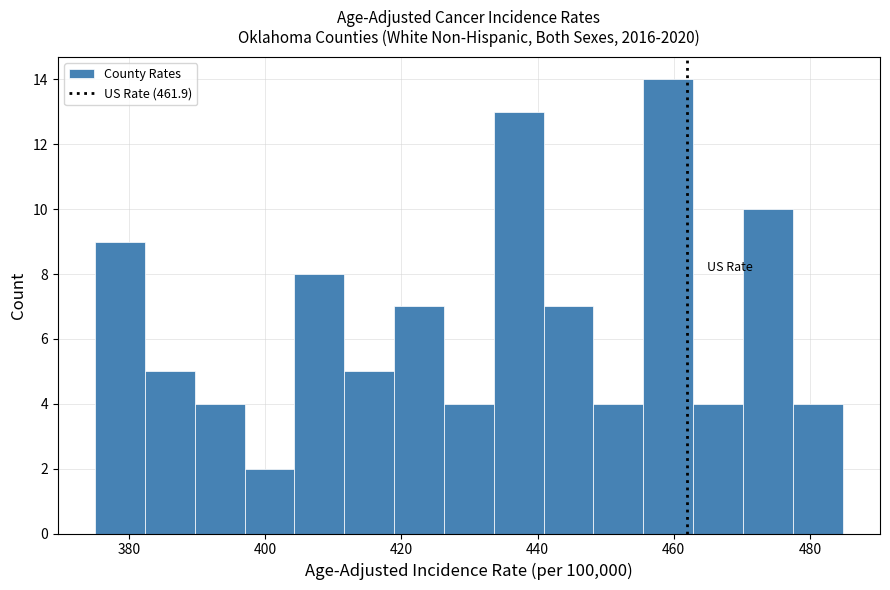

Around what value on the x-axis is the tallest bar? Give the approximate position of its centre, as read against the axis.

460